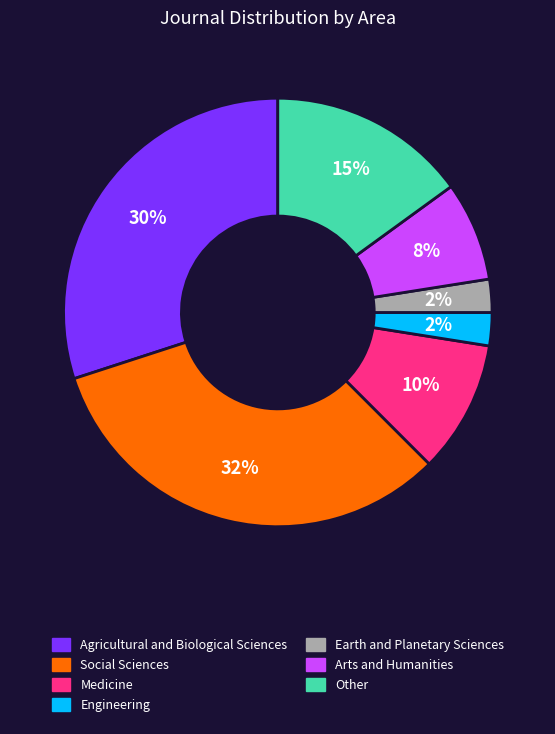

Which has a higher value, Engineering or Arts and Humanities?

Arts and Humanities